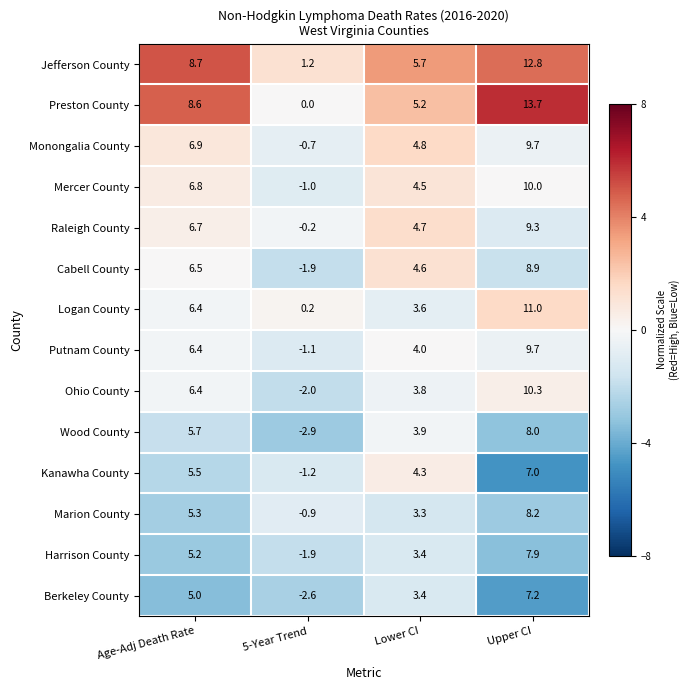

At which category is the sum across all series the highest?

Upper CI